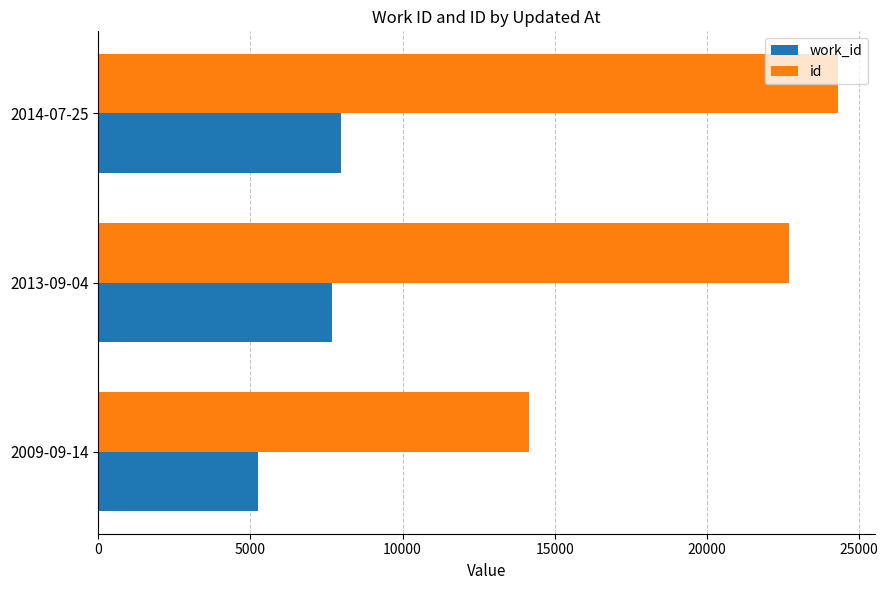

What is the difference between the highest and lowest values at 2013-09-04?

15018